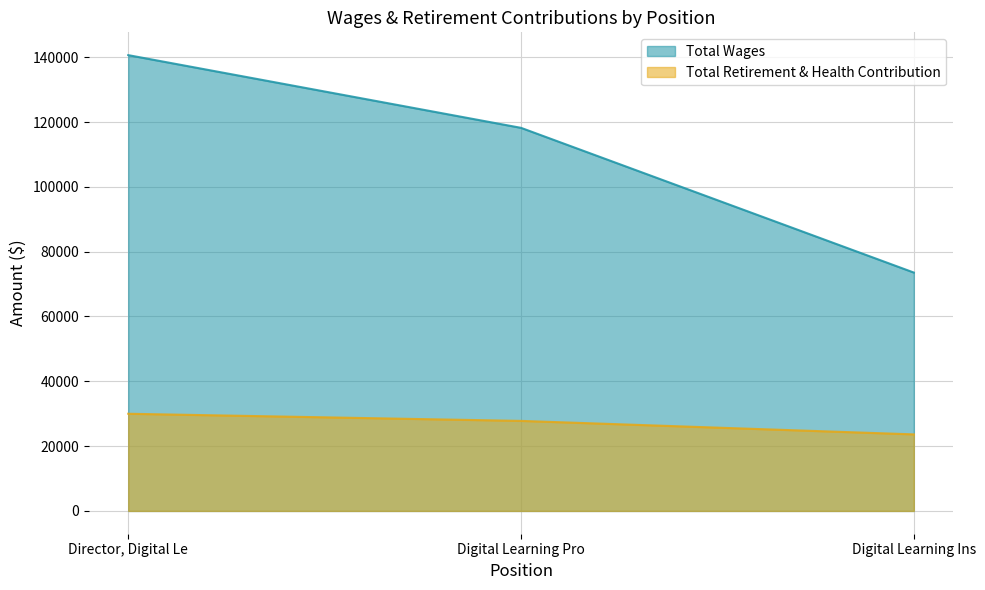

How many values in the Total Wages series exceed 118218?

1